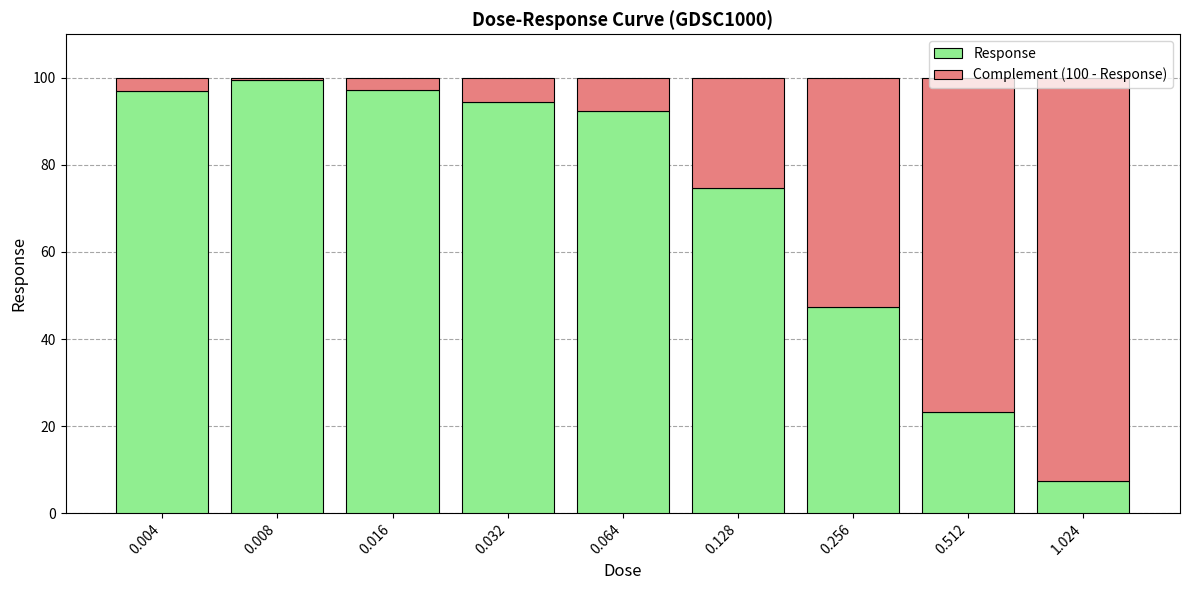

What is the average value of the Response series?

70.3